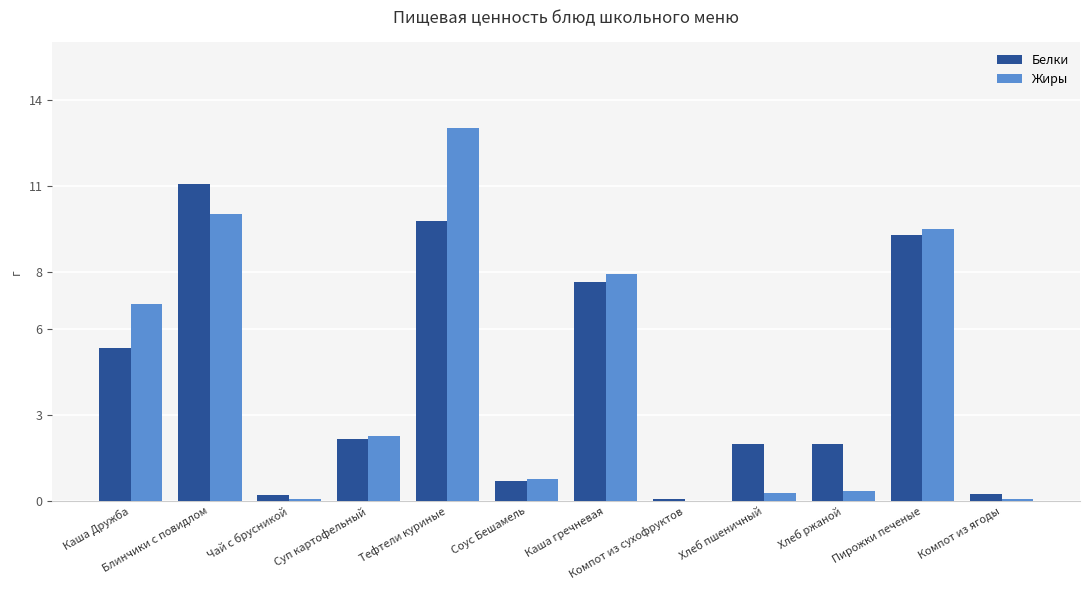

Between Чай с брусникой and Хлеб ржаной, which series saw the biggest shift?

Белки